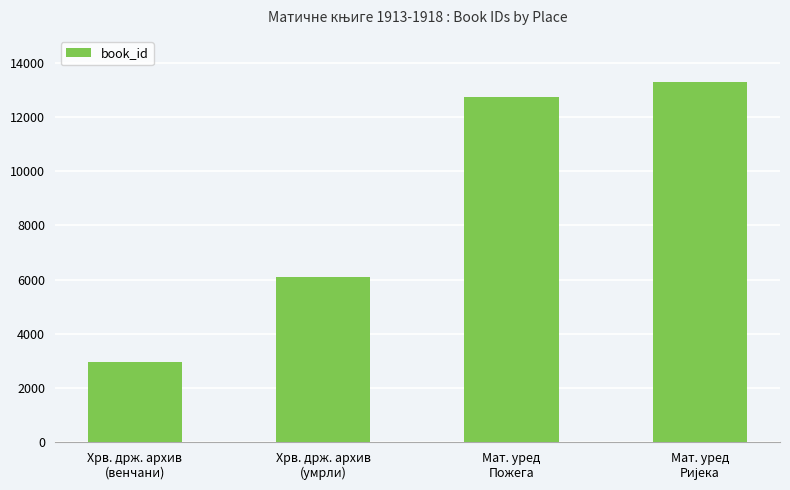

How many data points does each series have?

4